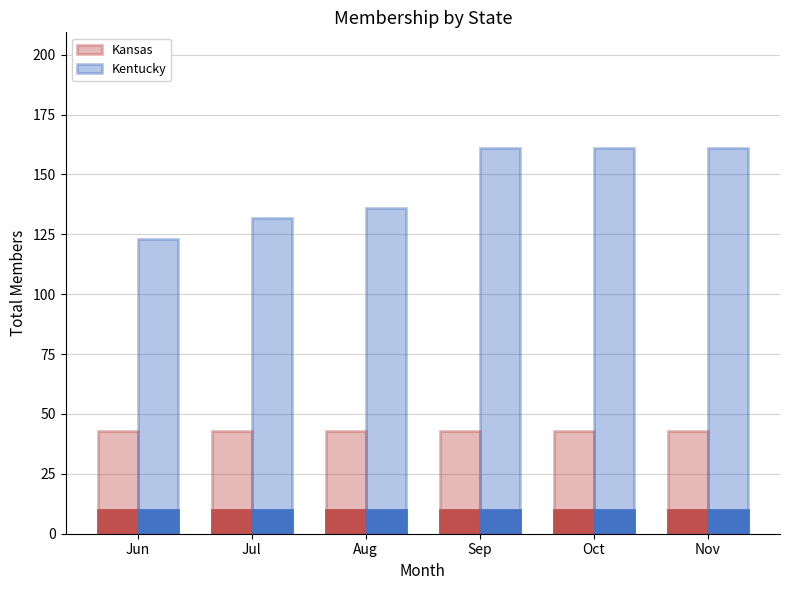

What is the value of the Kentucky bar at the 4th from the left?

161